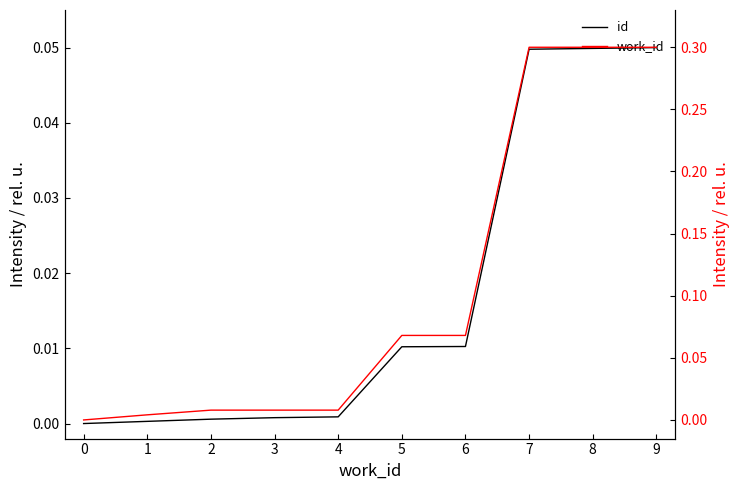

What is the average value of the work_id series?

0.1